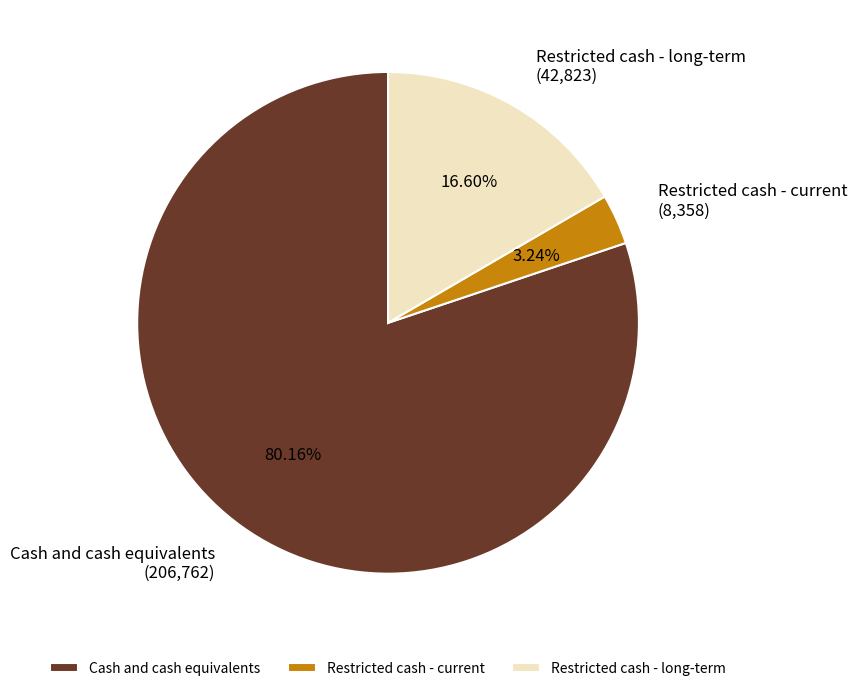

Between Cash and cash equivalents and Restricted cash - long-term, which is larger?

Cash and cash equivalents